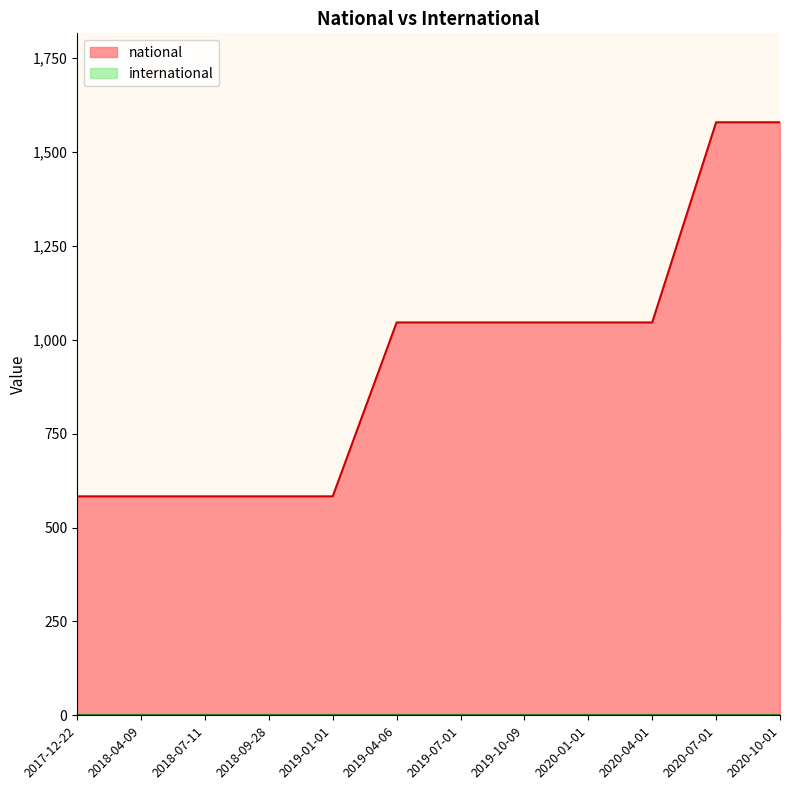

How many values are between 583 and 1046?

10